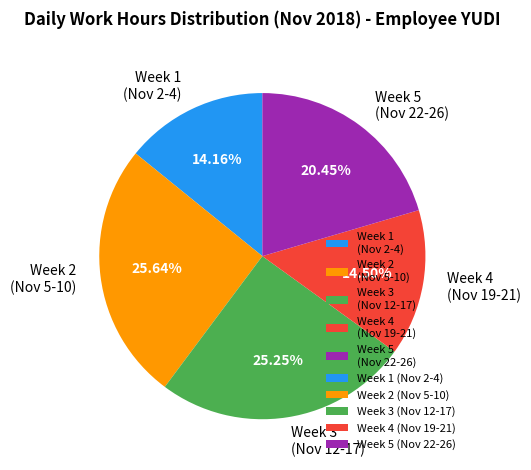

Which has a higher value, Week 5 (Nov 22-26) or Week 4 (Nov 19-21)?

Week 5 (Nov 22-26)